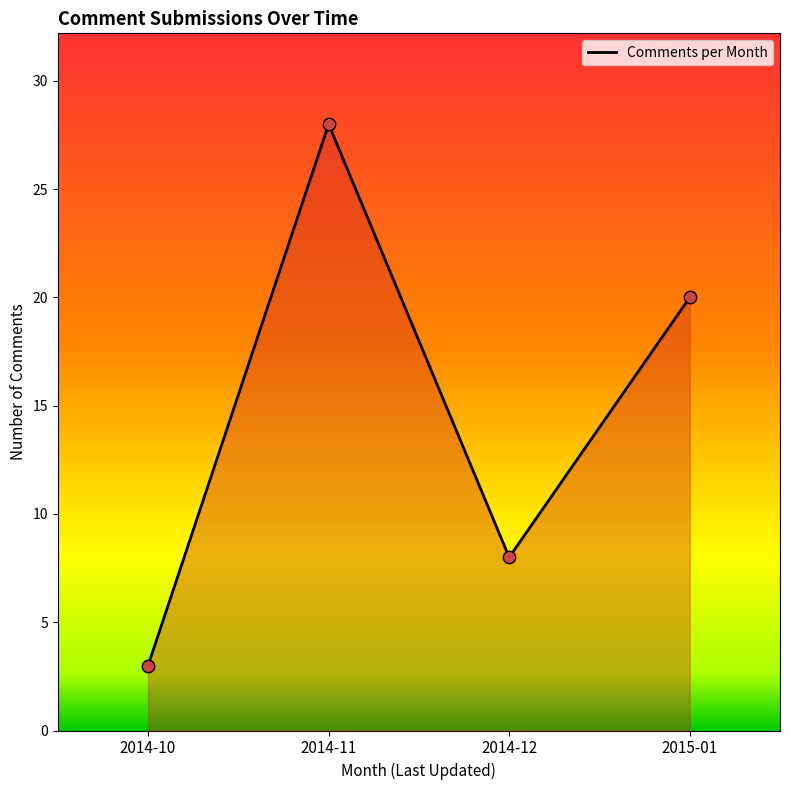

Which has a higher value, 2014-11 or 2015-01?

2014-11